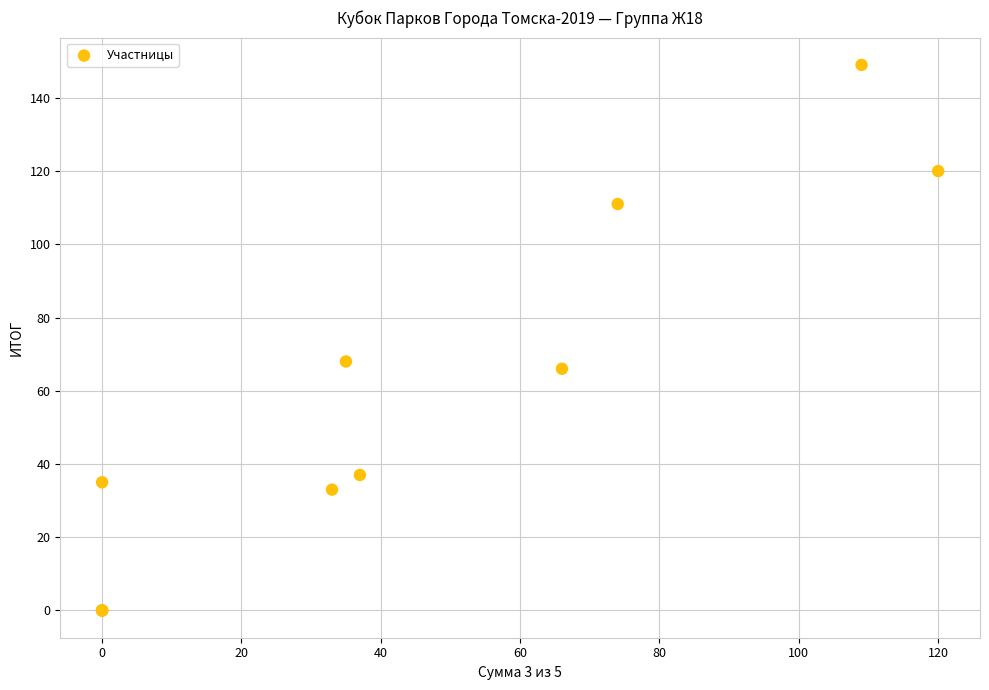

What Y value in the scatter plot is closest to 74?

68